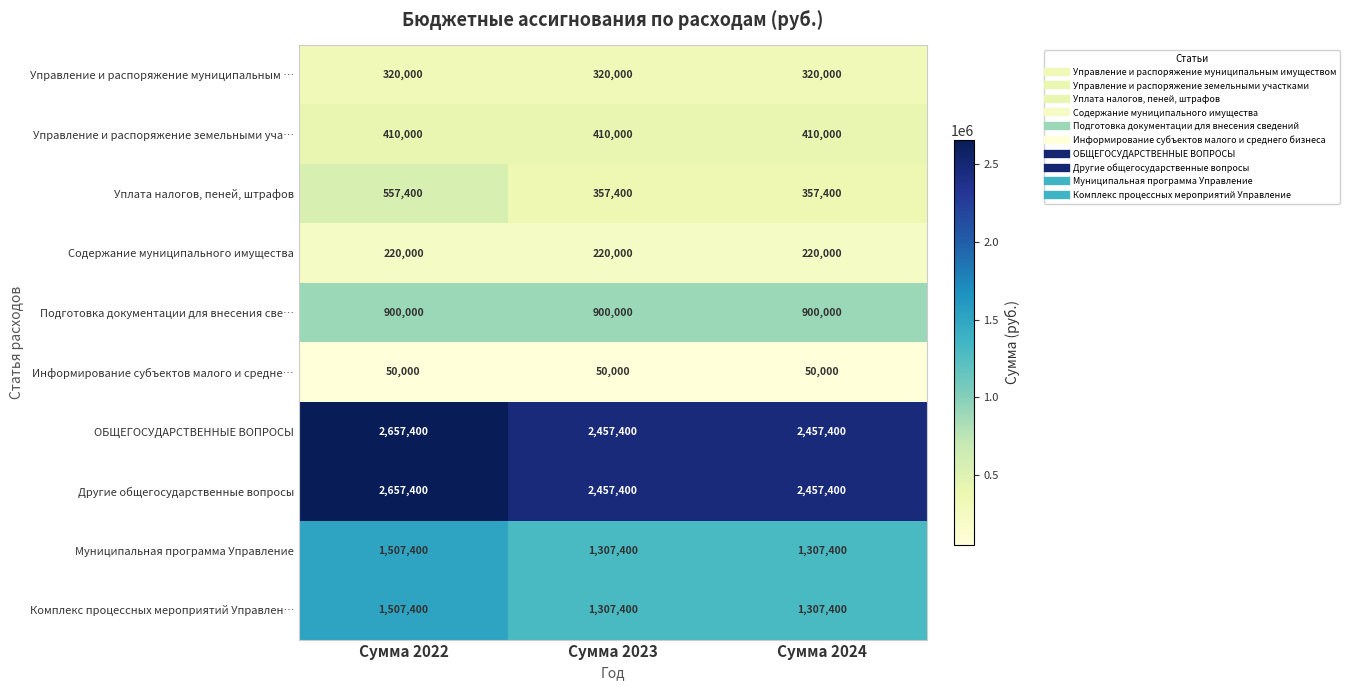

Is it true that ОБЩЕГОСУДАРСТВЕННЫЕ ВОПРОСЫ equals 2457400 at Сумма 2024?

True